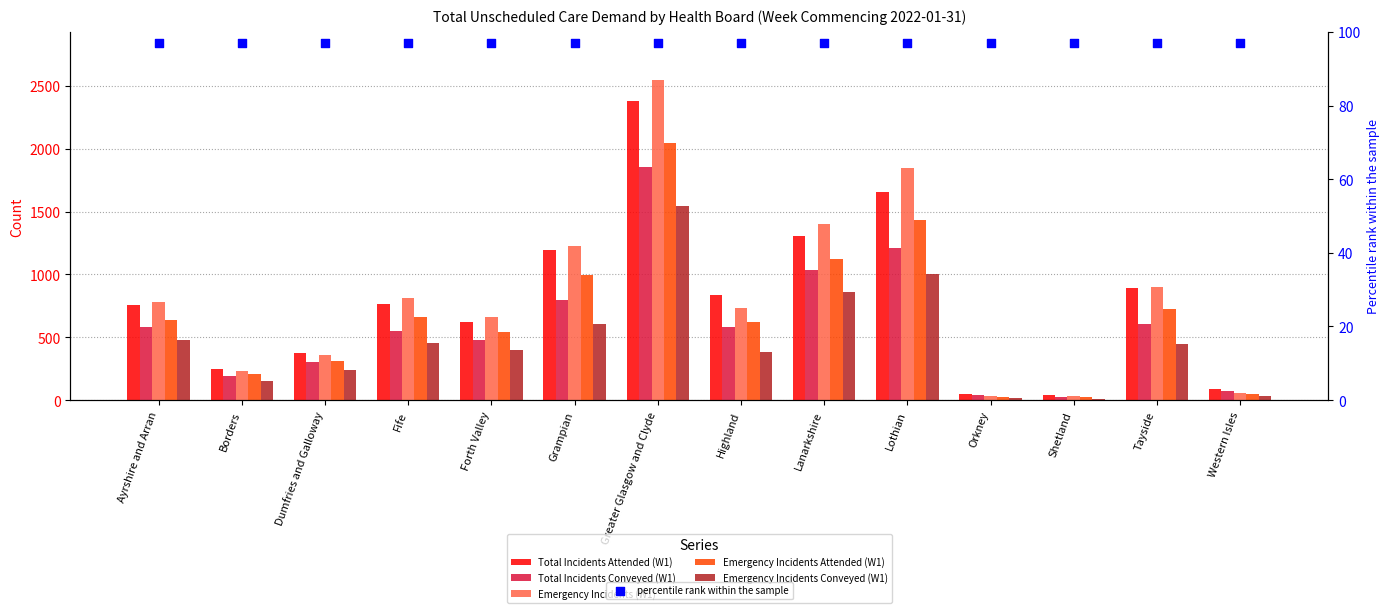

What are all the series names shown in the legend?

Total Incidents Attended (W1), Total Incidents Conveyed (W1), Emergency Incidents (W1), Emergency Incidents Attended (W1), Emergency Incidents Conveyed (W1), percentile rank within the sample